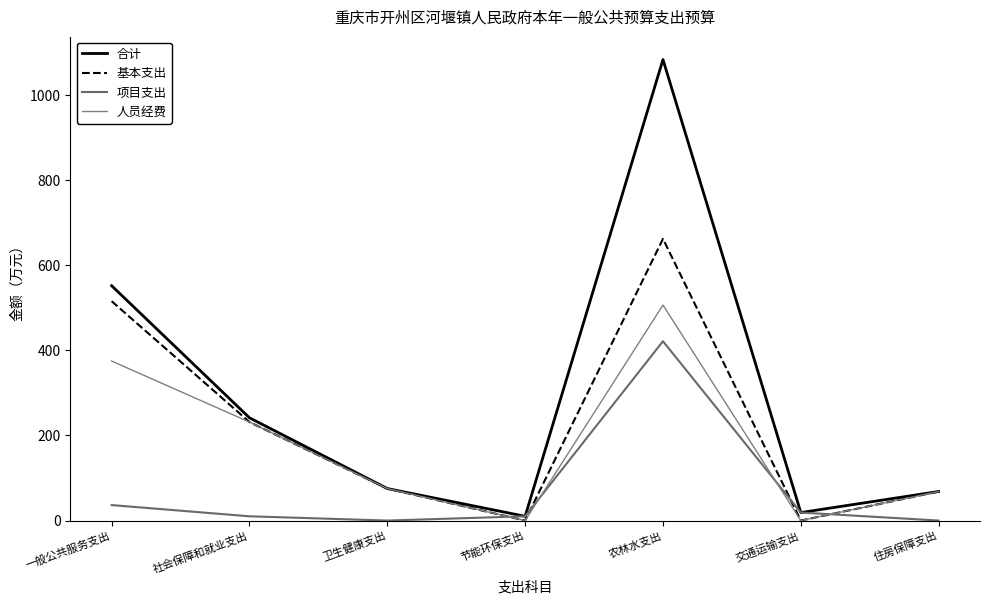

What is the label of the 2nd point from the left?

社会保障和就业支出